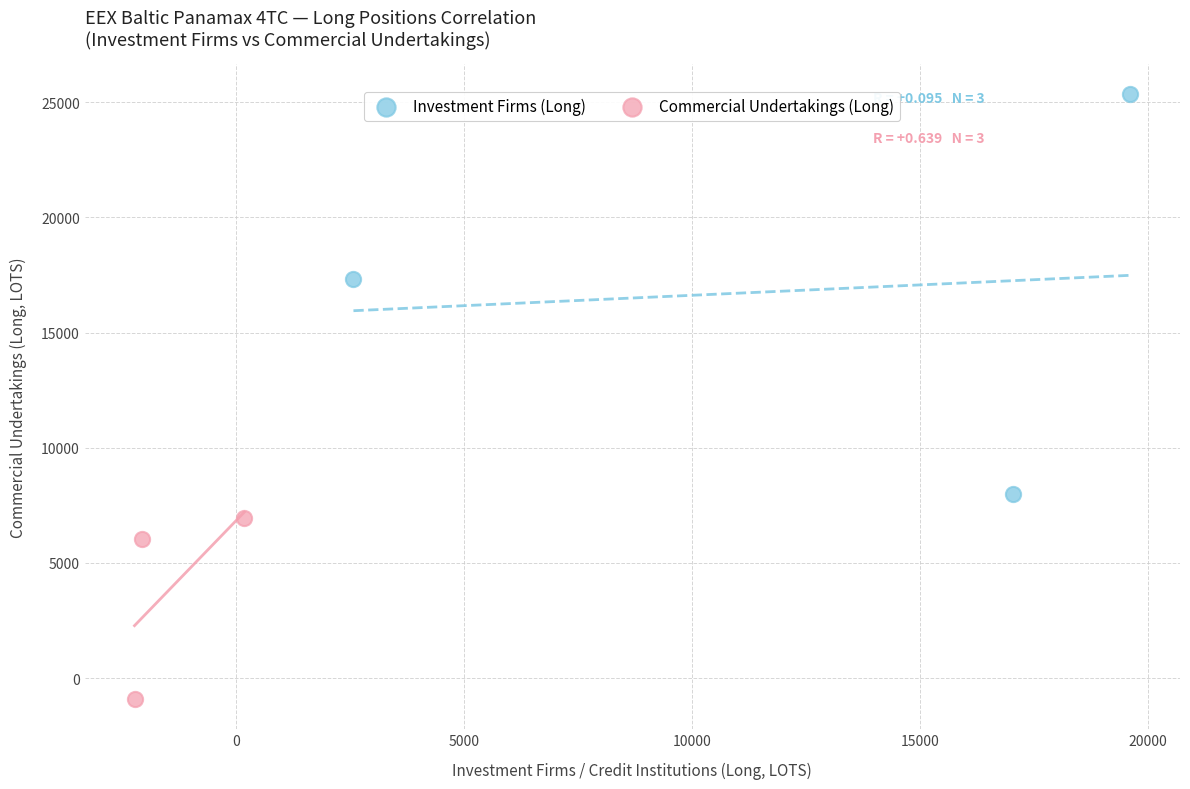

Which series has the largest Y range (max minus min)?

Investment Firms (Long)